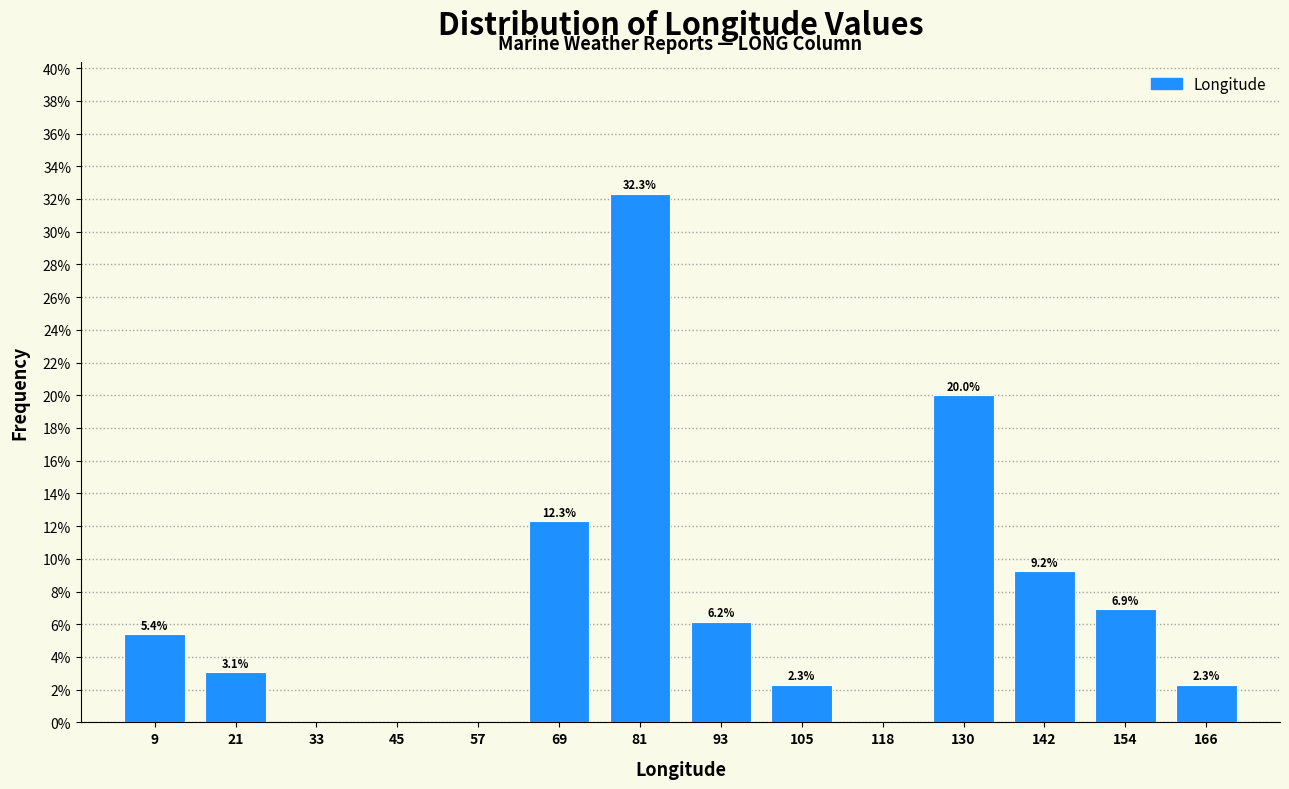

Which range on the x-axis has the tallest bar?

76 to 88